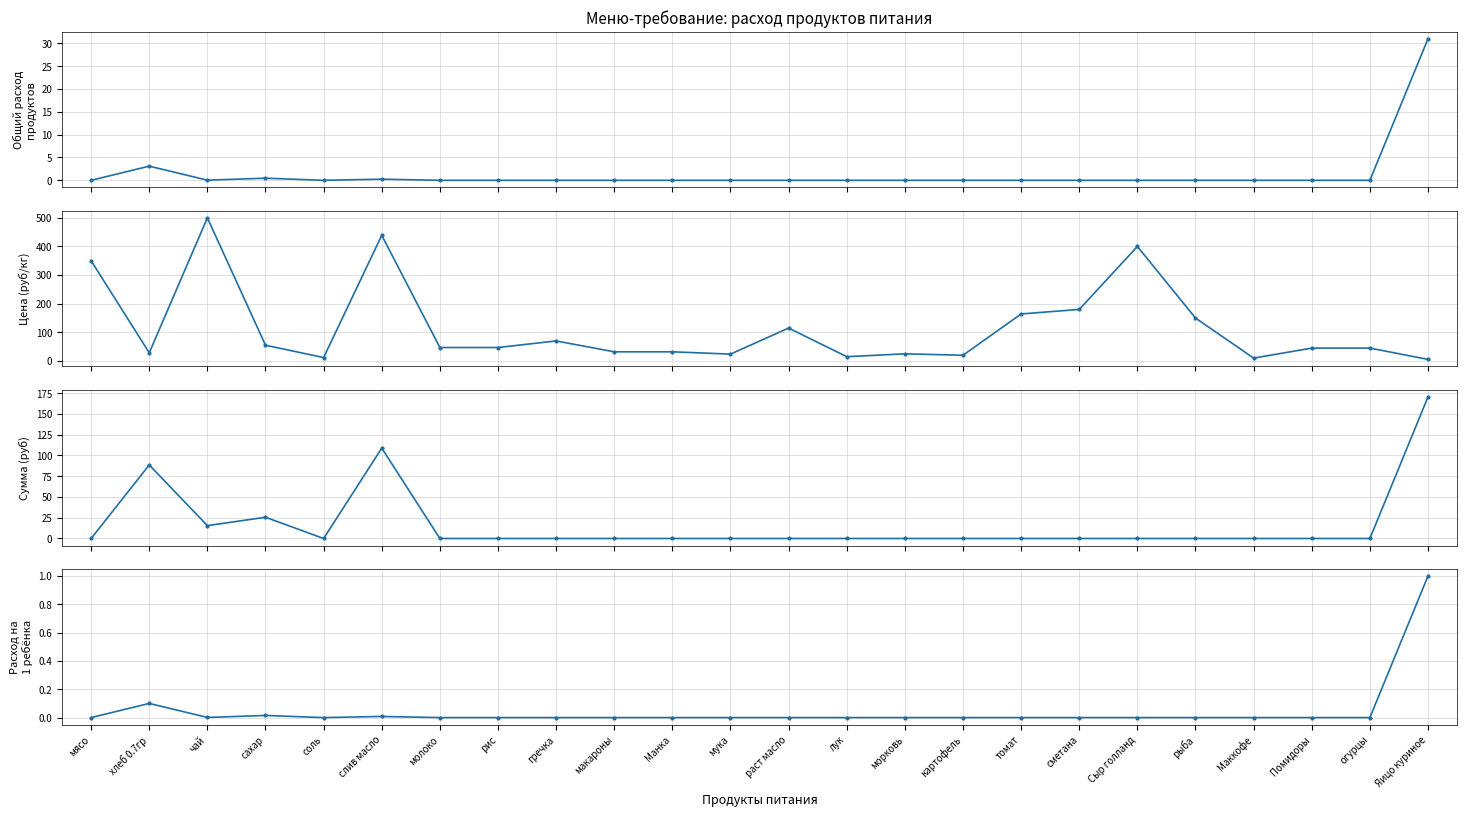

What is the total value across all series at морковь?

25.0